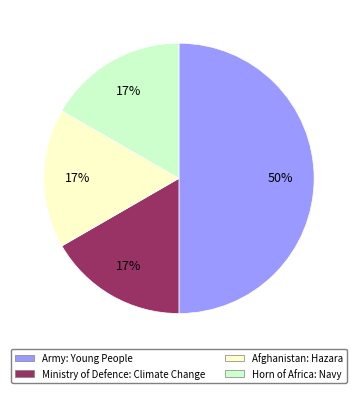

True or false: Ministry of Defence: Climate Change accounts for 17% of the total.

True